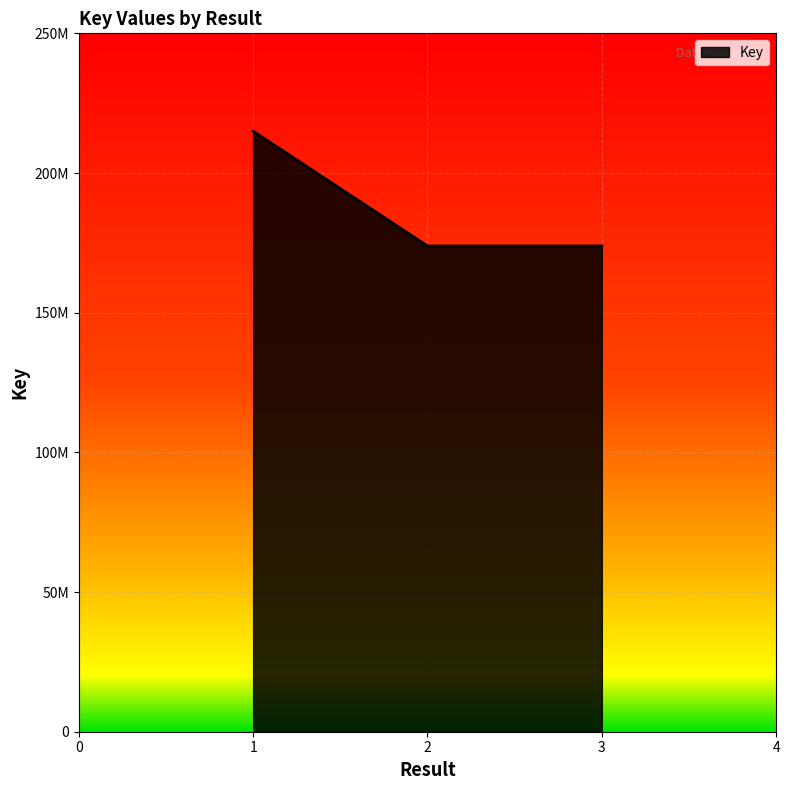

List the labels in order of value, largest first.

1, 3, 2